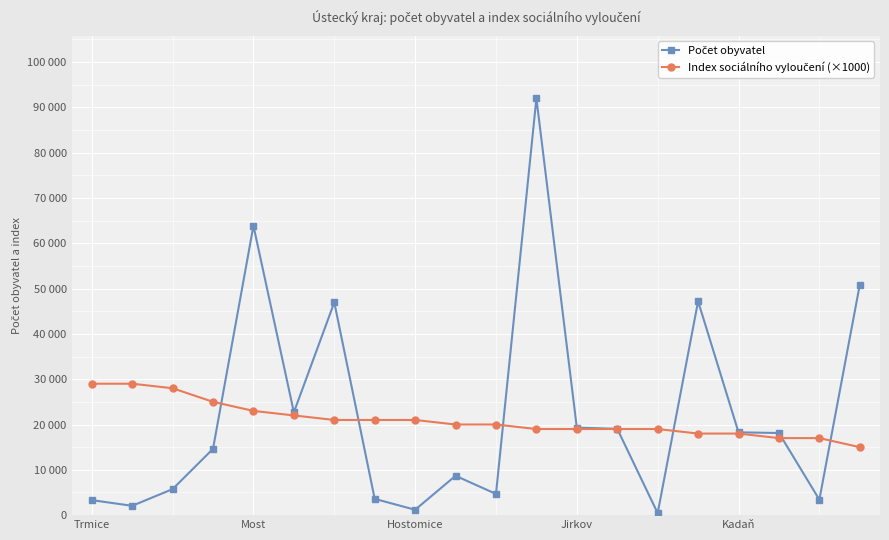

Does the chart have visible grid lines?

Yes